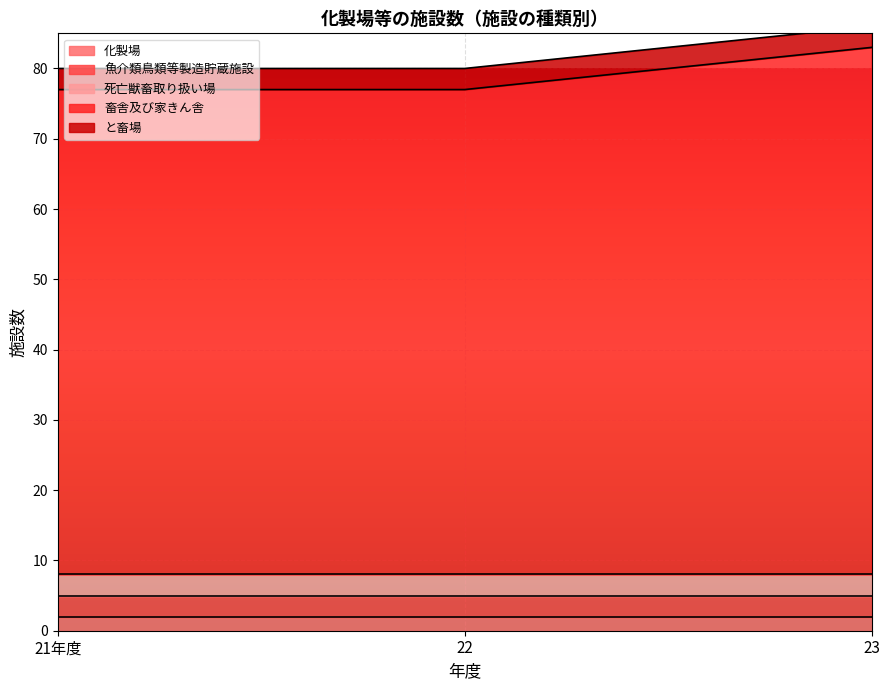

Reading left to right, transcribe all the data shown in this chart.

化製場: 2	2	2
魚介類鳥類等製造貯蔵施設: 3	3	3
死亡獣畜取り扱い場: 3	3	3
畜舎及び家きん舎: 69	69	75
と畜場: 3	3	3